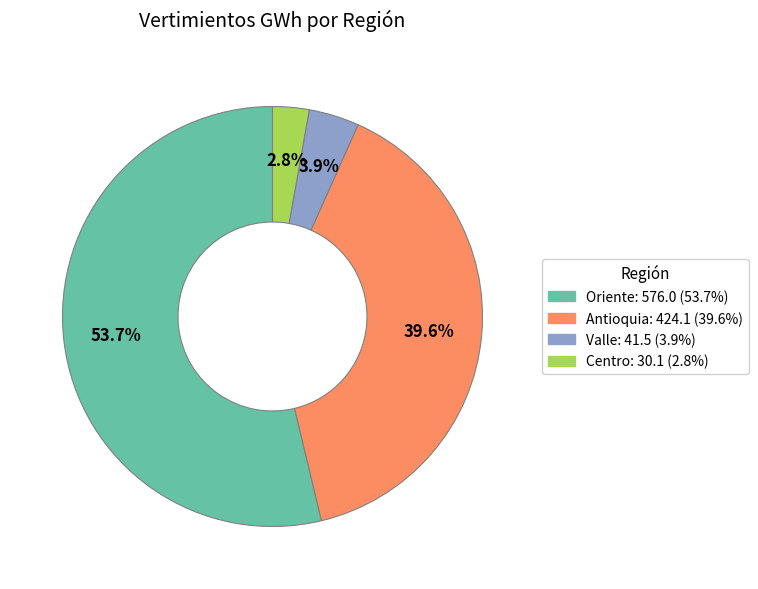

What percentage is the Antioquia slice, to the nearest percent?

40%